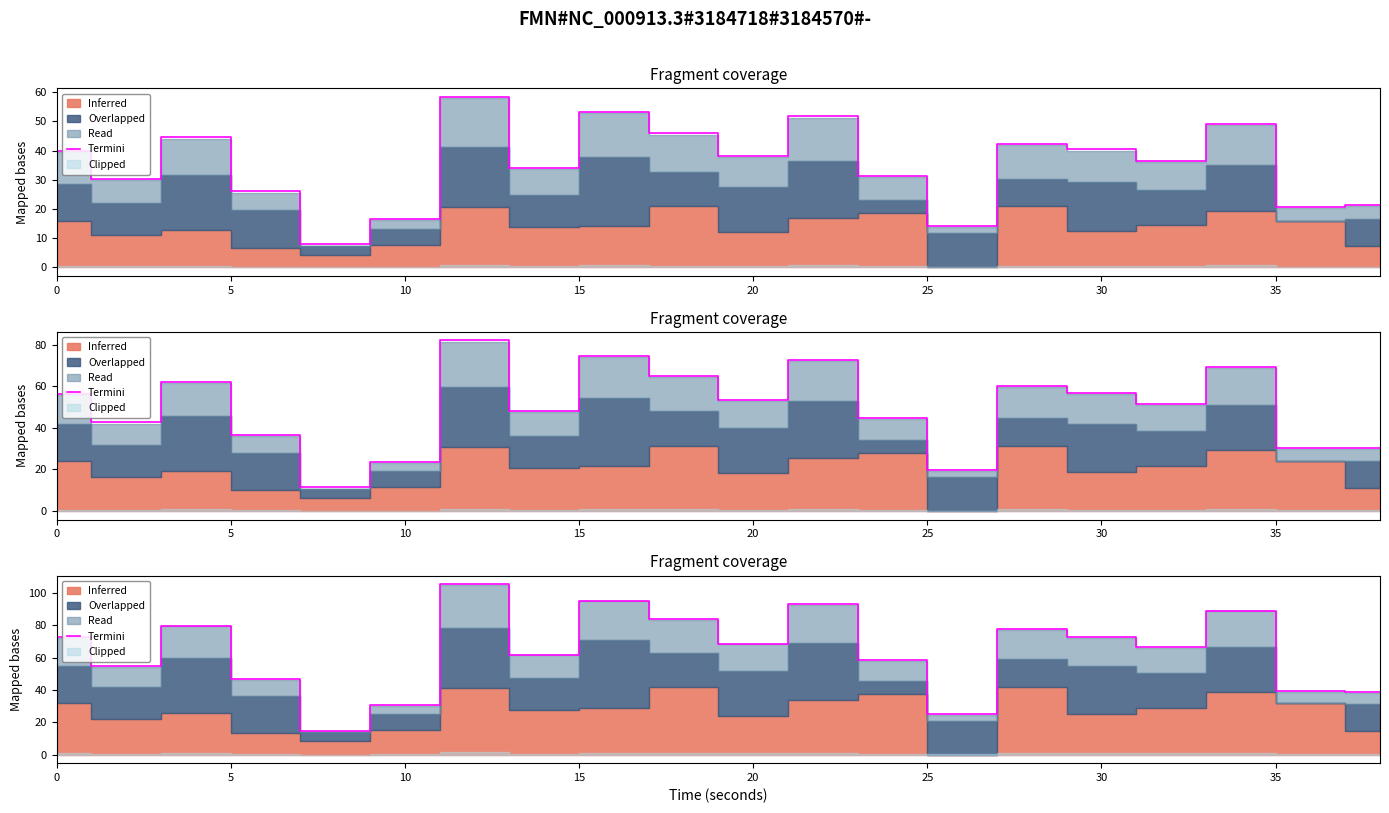

Is it true that the value at 20 is 3.8?

False